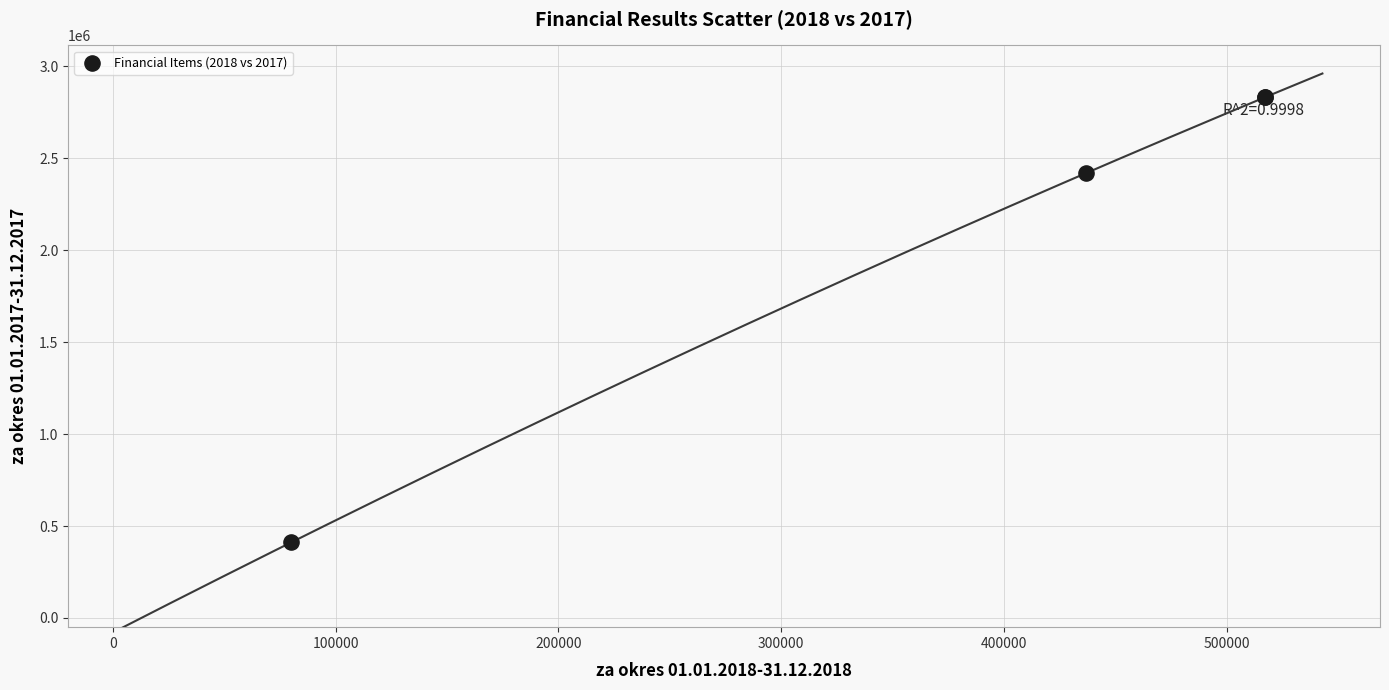

What Y value in the scatter plot is closest to 1621804?

2419691